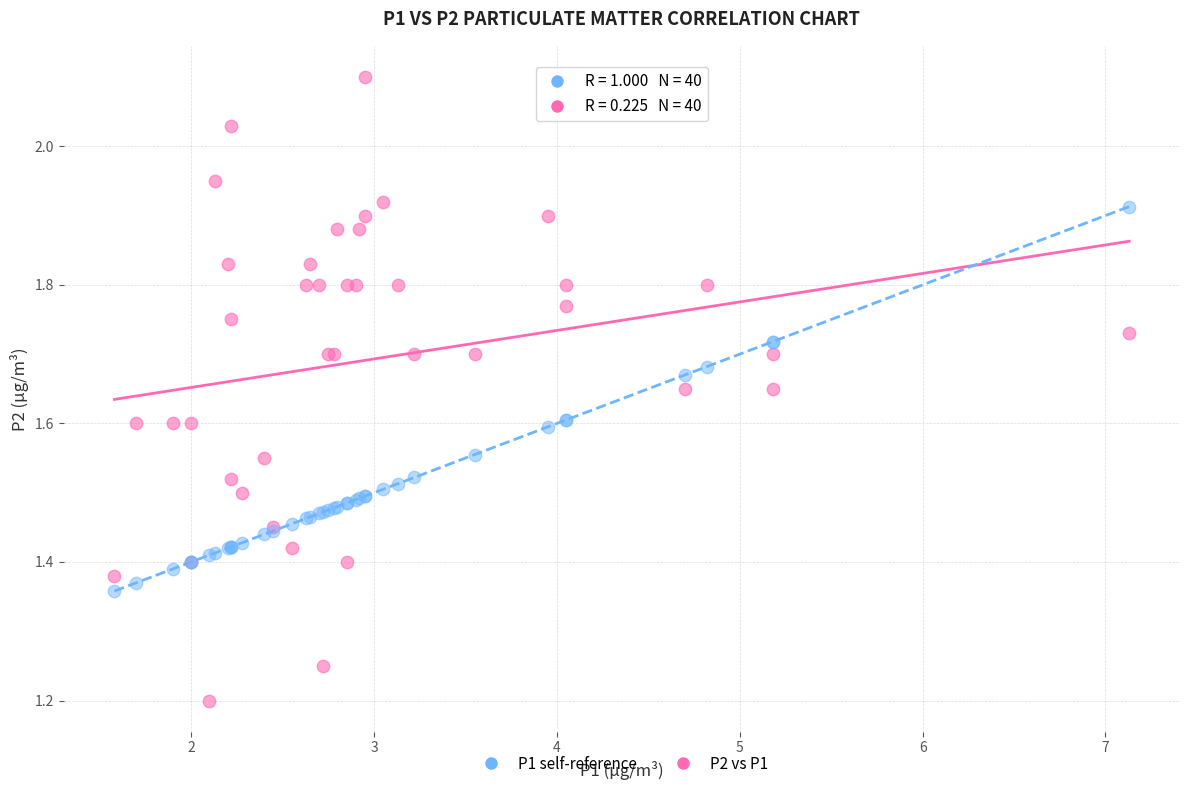

Which series has the largest Y range (max minus min)?

P2 vs P1